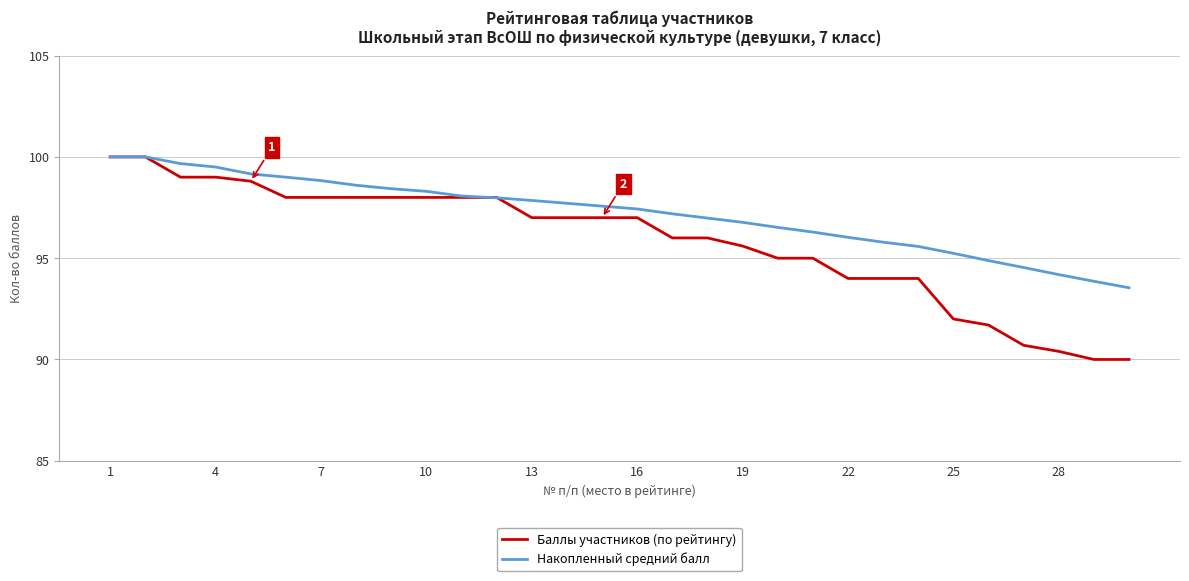

What is the minimum value shown in the chart?

90.0